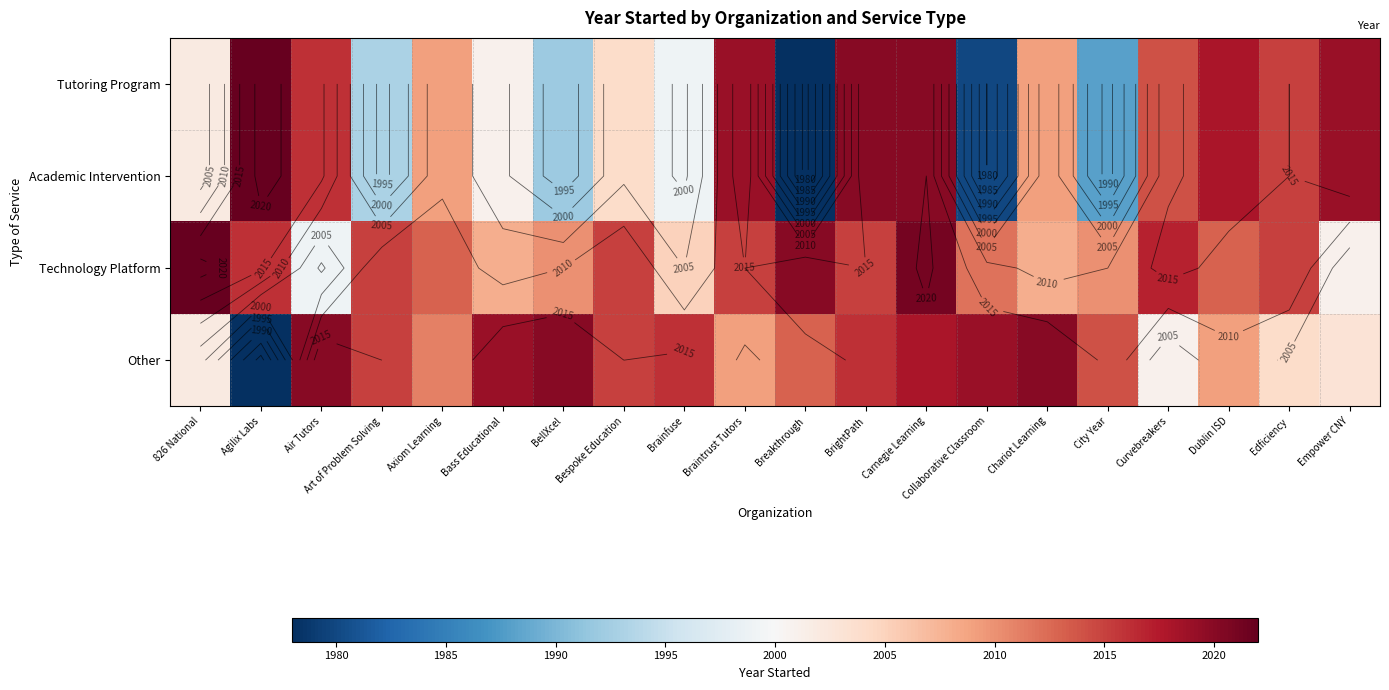

At how many categories does at least one series exceed 1996?

20